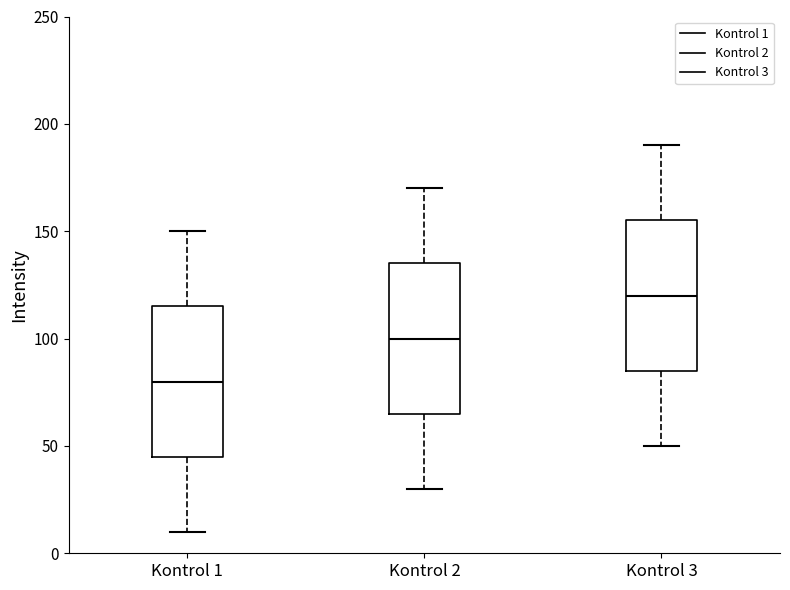

Reading left to right, transcribe this box plot: for each box, give where its median line is, the range the box spans, and where its two whiskers end, as read against the y-axis. The values are not printed on the chart, so give them approximately, as read against the axis.

Kontrol 1: median 80, box 45 to 115, whiskers 10 to 150
Kontrol 2: median 100, box 65 to 135, whiskers 30 to 170
Kontrol 3: median 120, box 85 to 155, whiskers 50 to 190